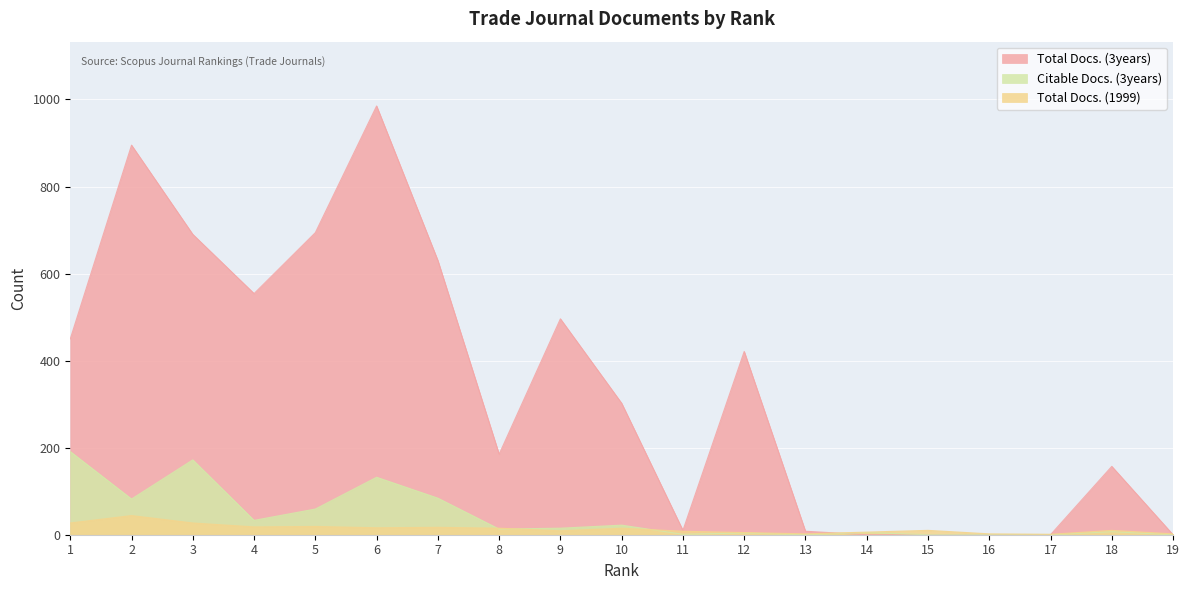

What is the total value across all series at 12?

430